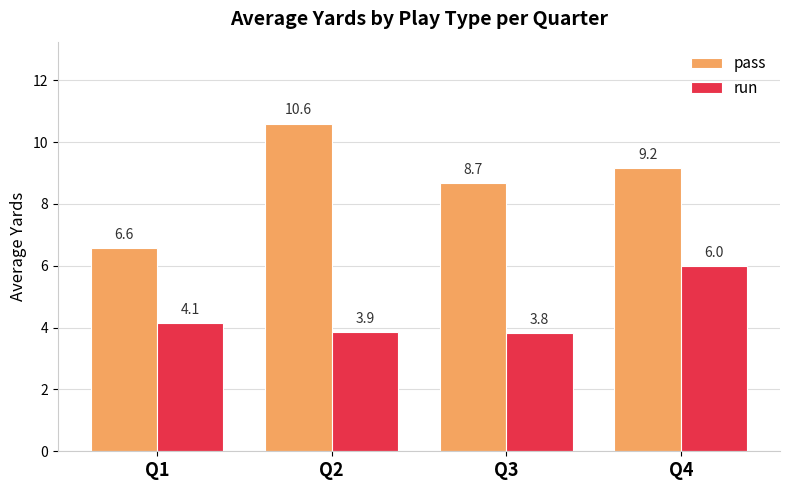

Between Q1 and Q4, which series saw the biggest shift?

pass